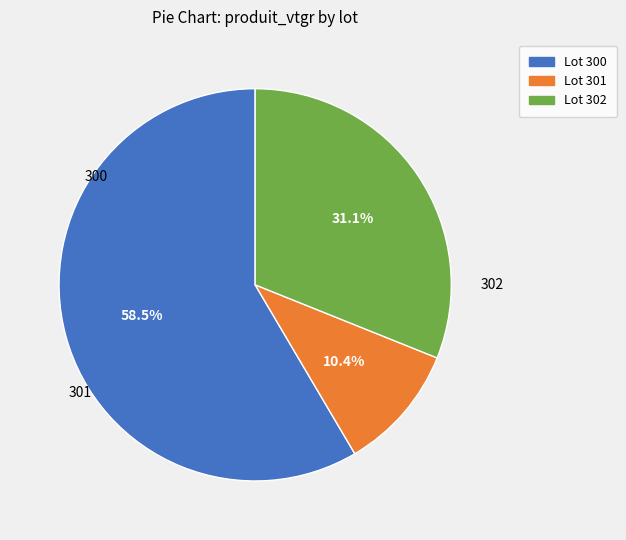

Which slice represents more than half of the pie?

300